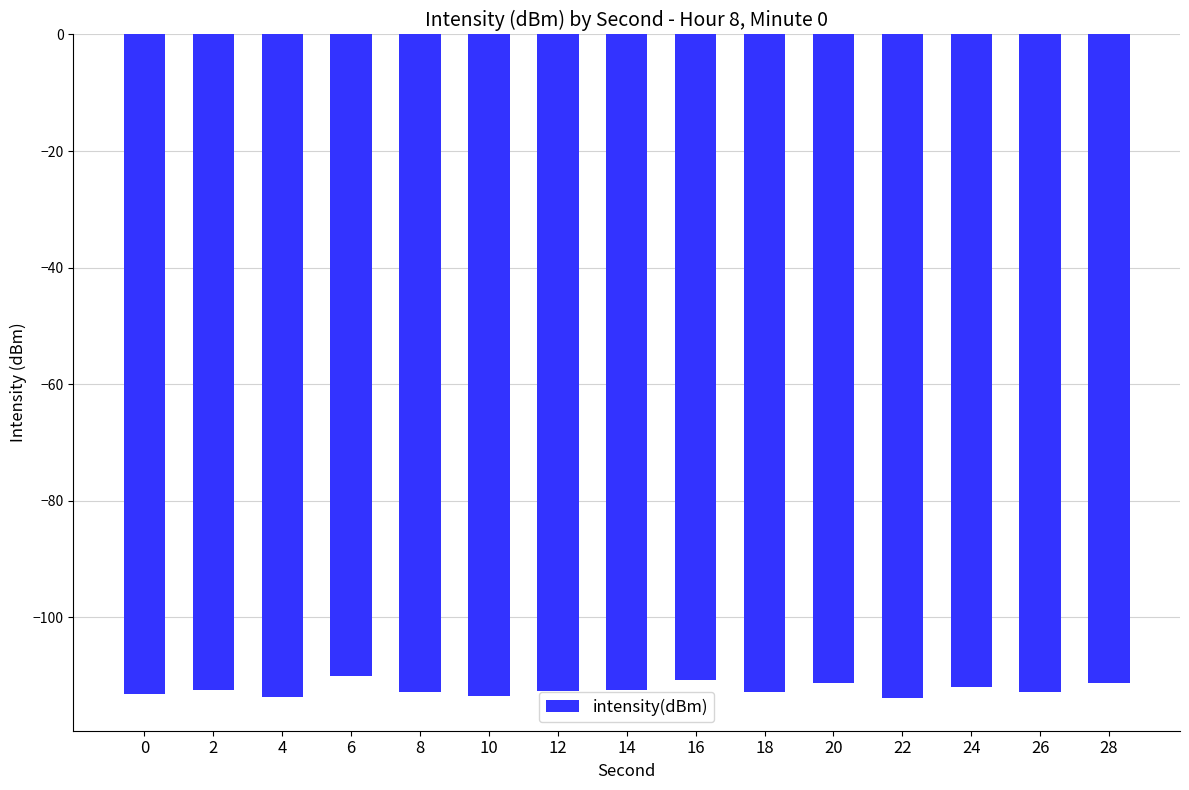

Is it true that the value at 20 is -111.3?

True